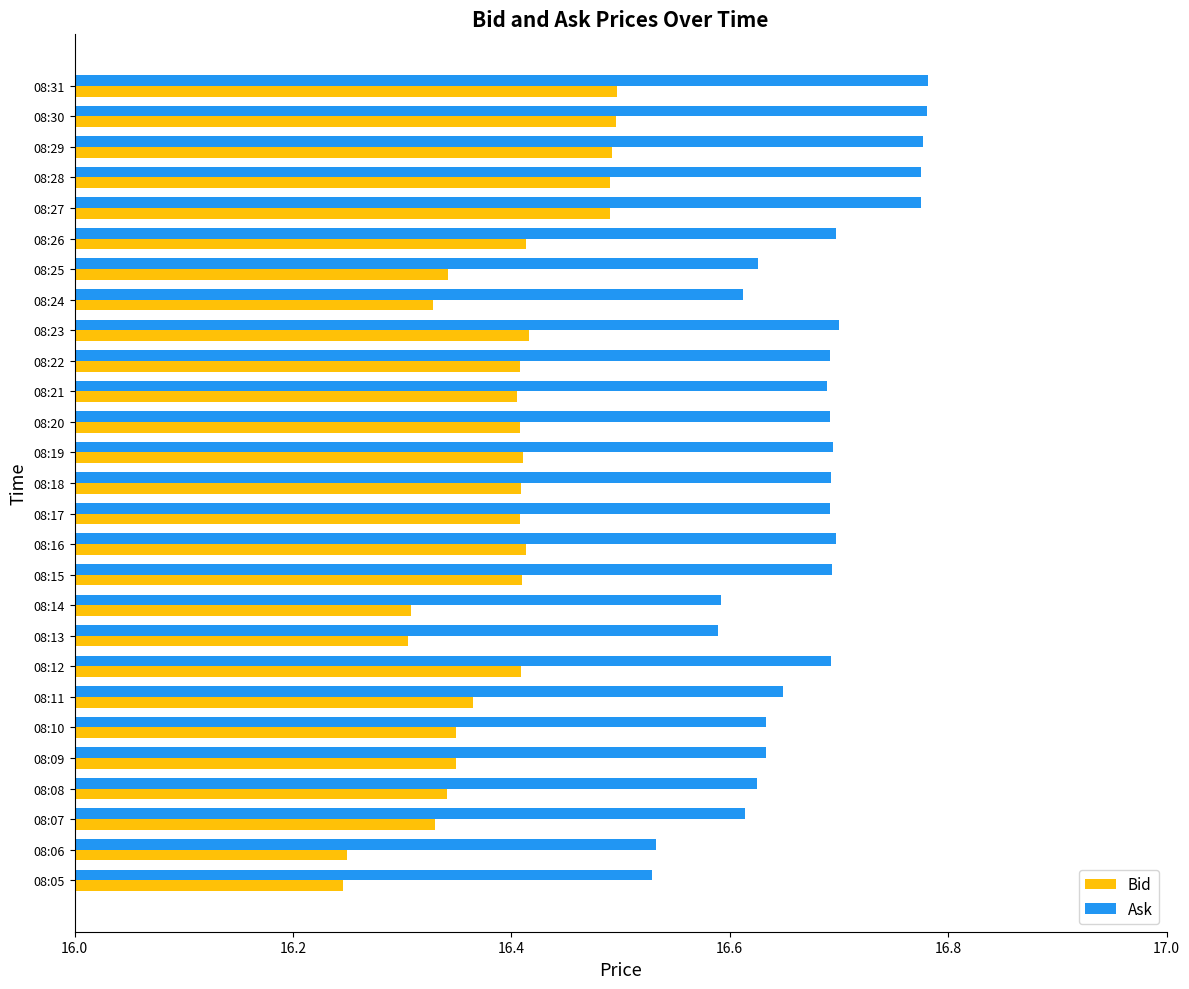

At how many categories does at least one series exceed 16?

27